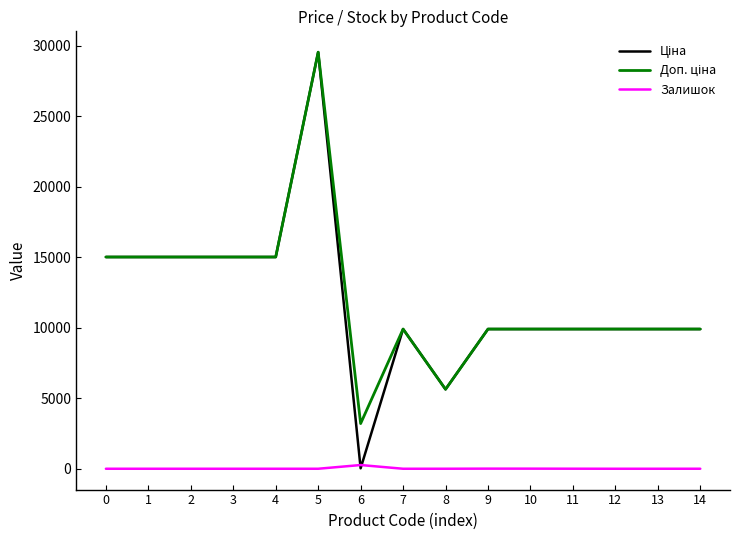

How many series are shown in this chart?

3